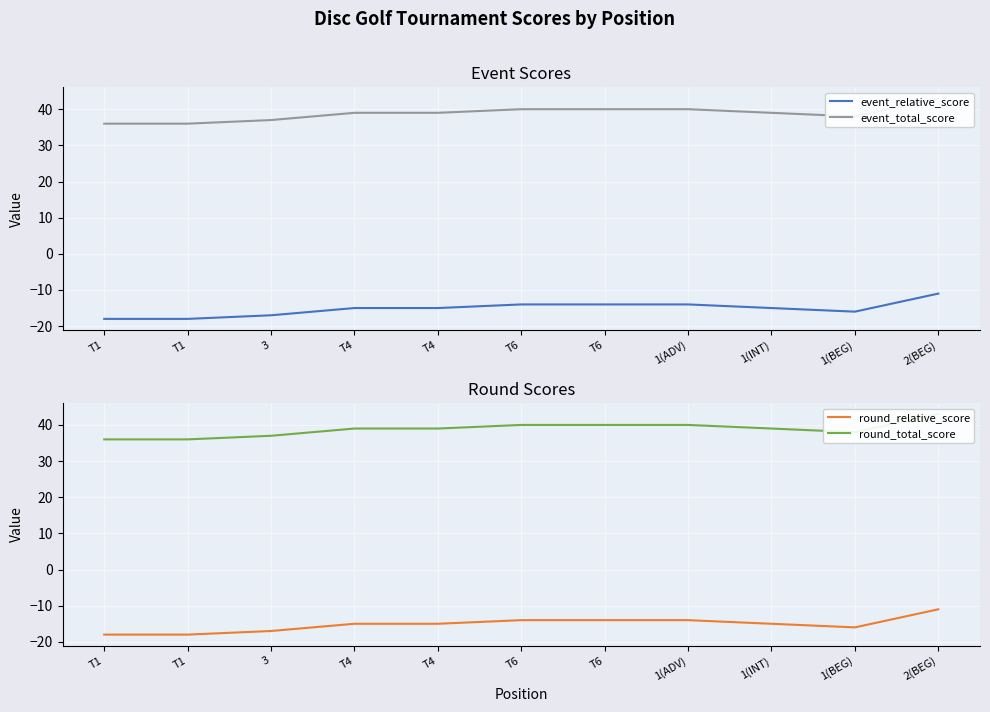

How many event_relative_score values are between -17 and -14?

8